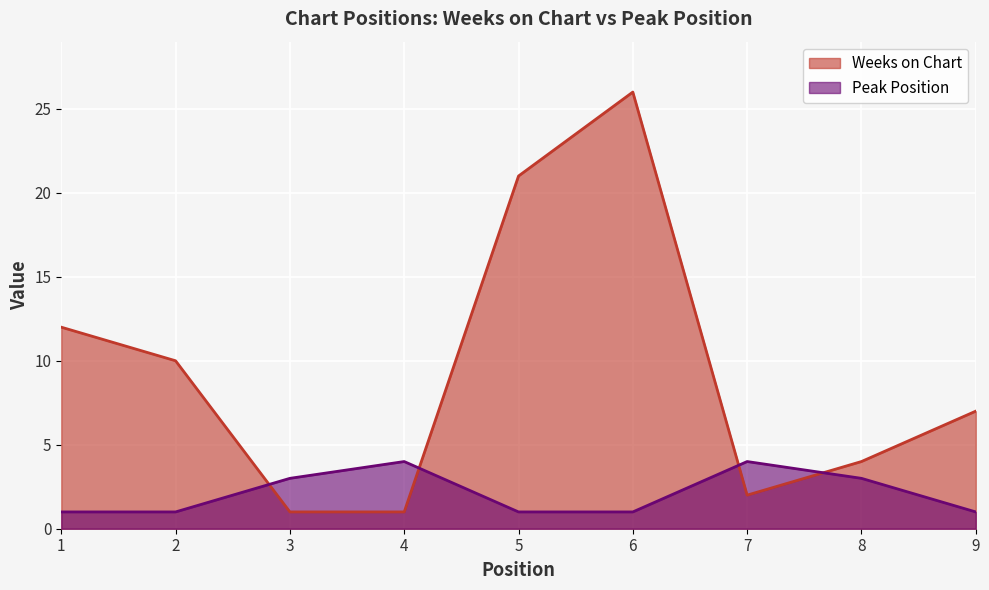

Rank the series by their average value, from highest to lowest.

Weeks on Chart, Peak Position